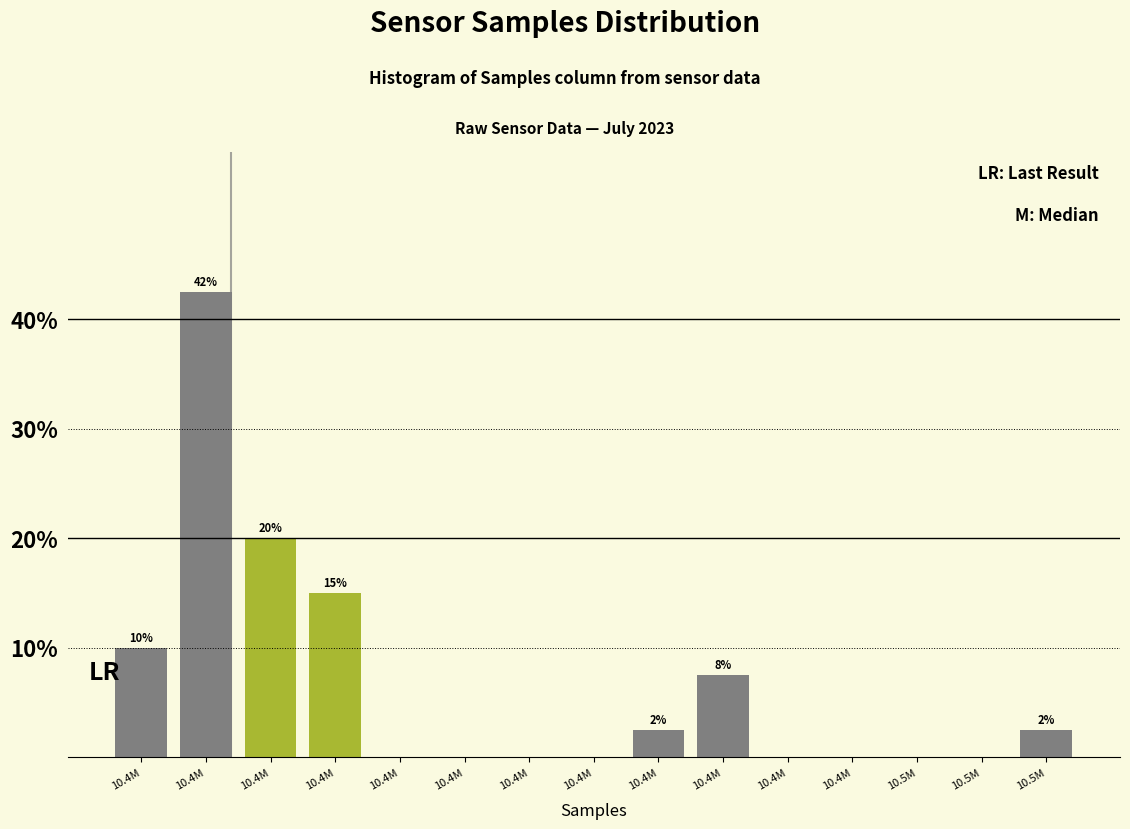

Count the number of categories in the chart.

15